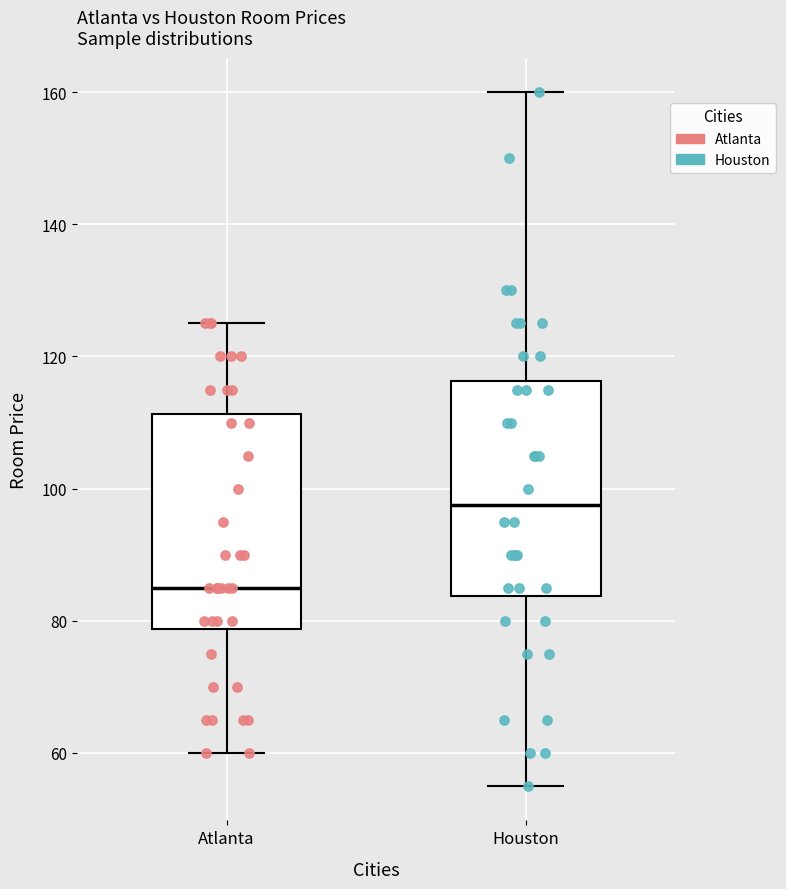

Which box has the highest median line?

Houston